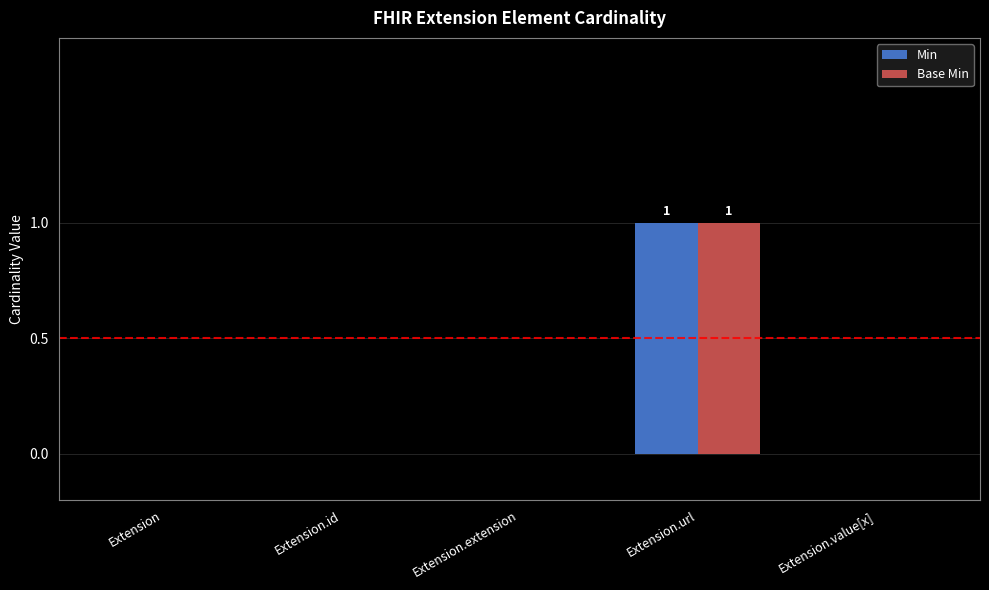

What is the highest value of the Base Min series?

1